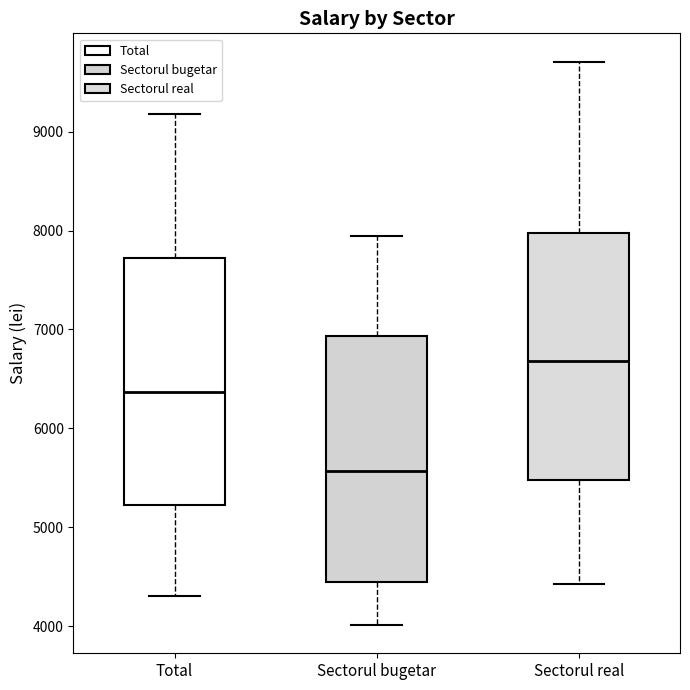

Where is the lower edge of the box for Sectorul bugetar on the y-axis? The values are not printed on the chart, so give them approximately, as read against the axis.

4400